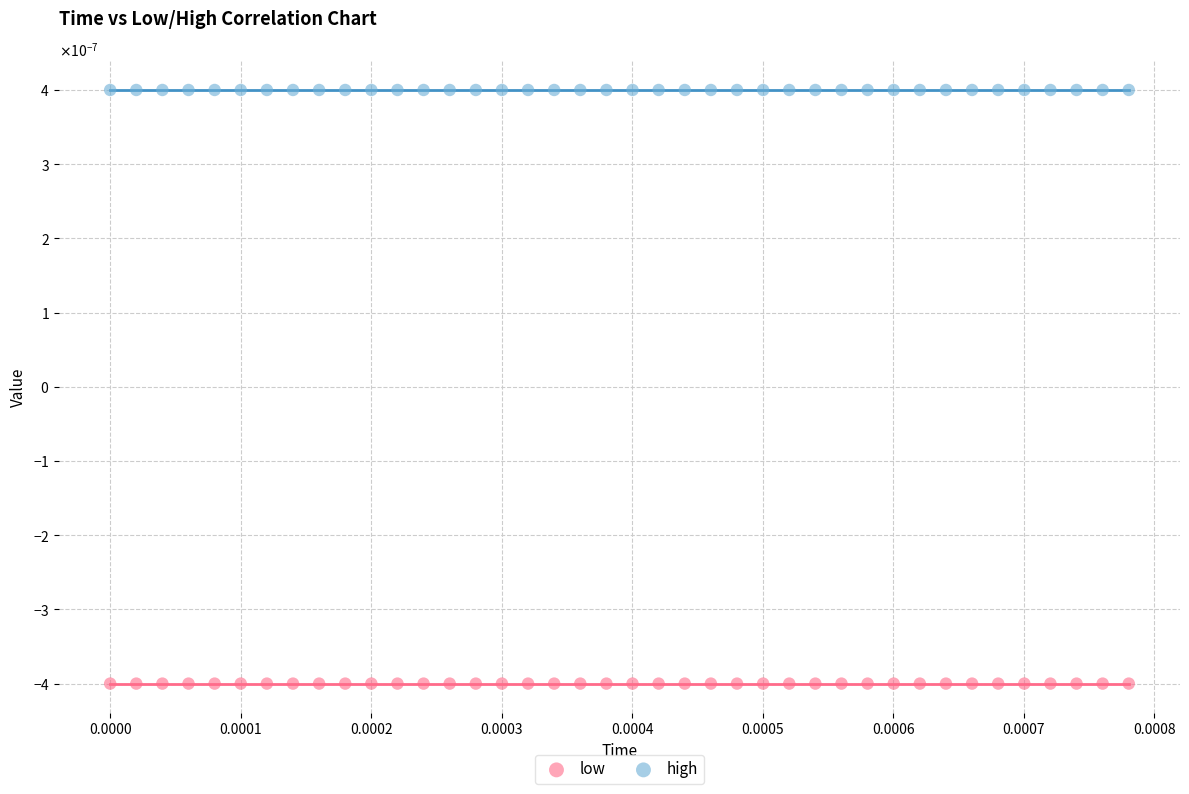

Which series reaches the minimum Y coordinate?

low